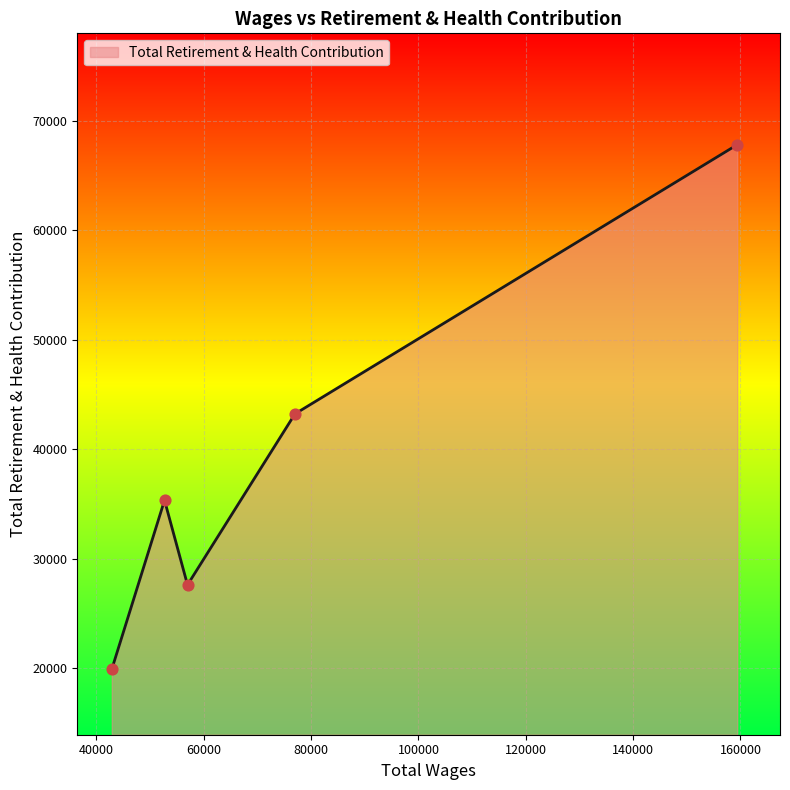

What is the smallest value displayed?

19905